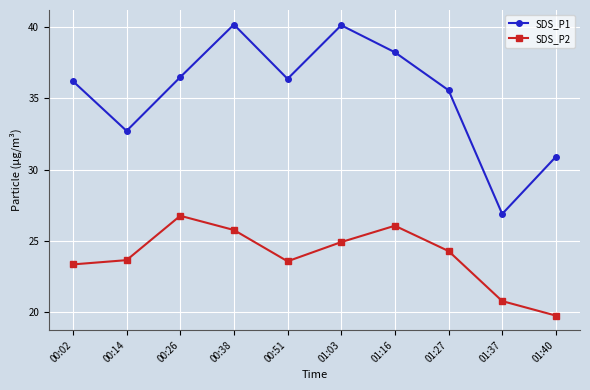

Rank the series by their maximum value, from lowest to highest.

SDS_P2, SDS_P1